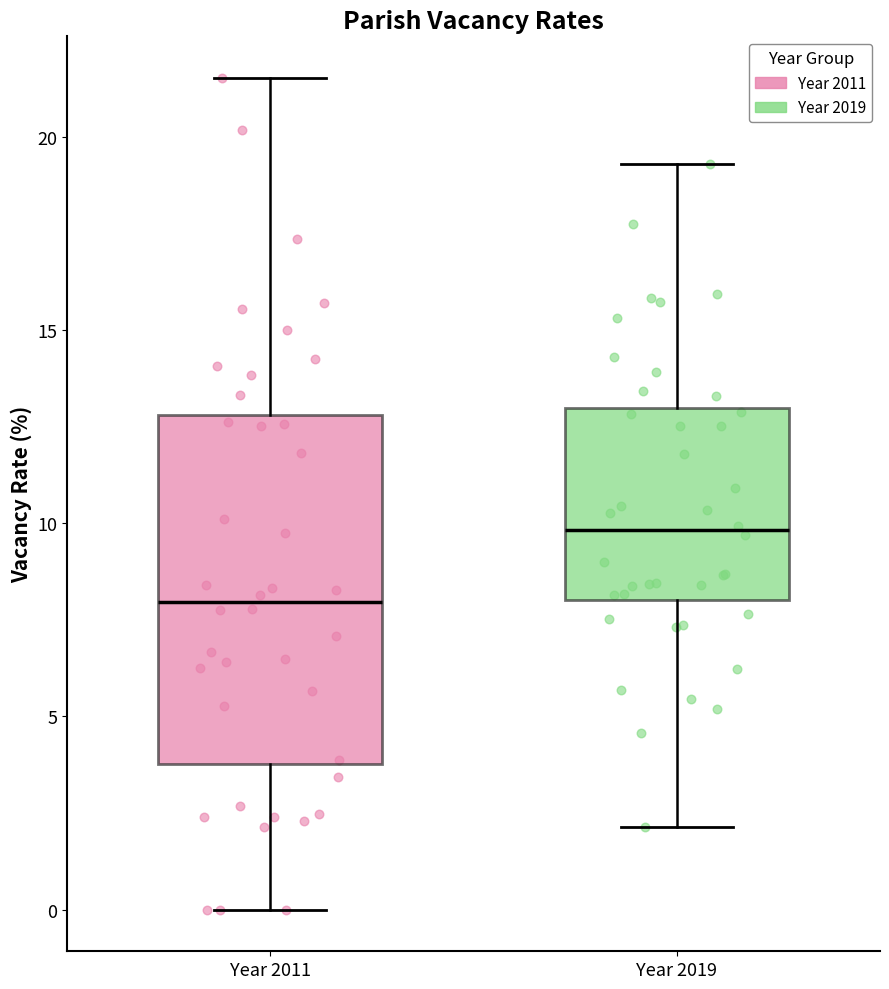

Where does the lower whisker of the box for Year 2019 end on the y-axis? The values are not printed on the chart, so give them approximately, as read against the axis.

2.0